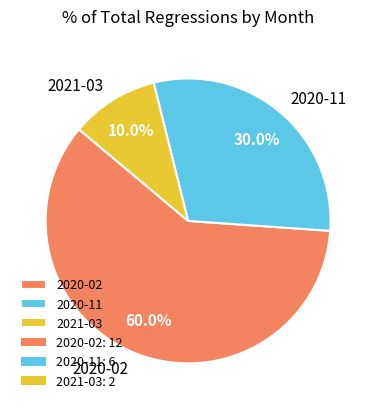

What is the ratio of the value at 2020-02 to the value at 2020-11?

2.0